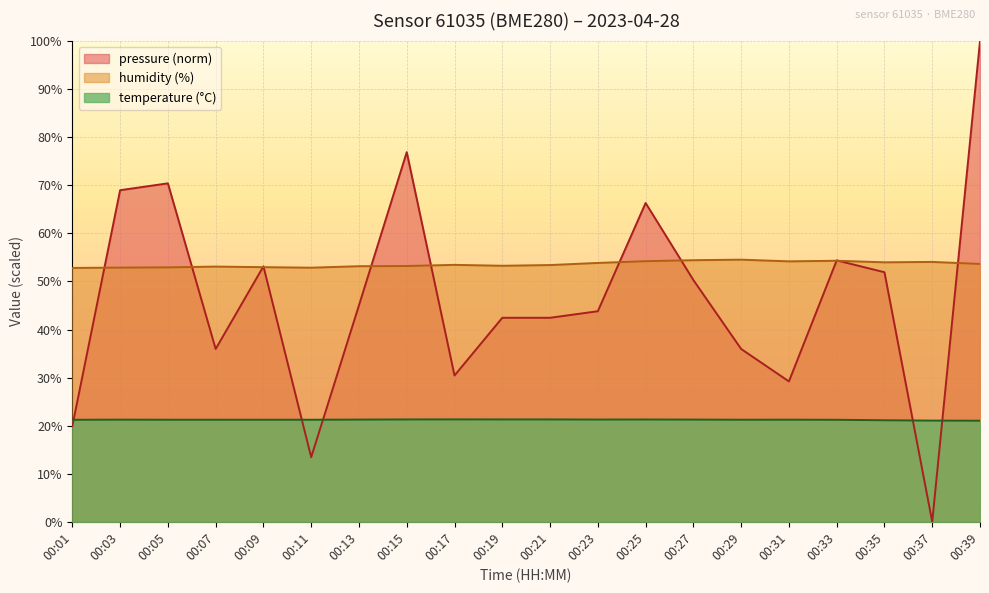

Which series changed the most between 00:03 and 00:29?

pressure (norm)